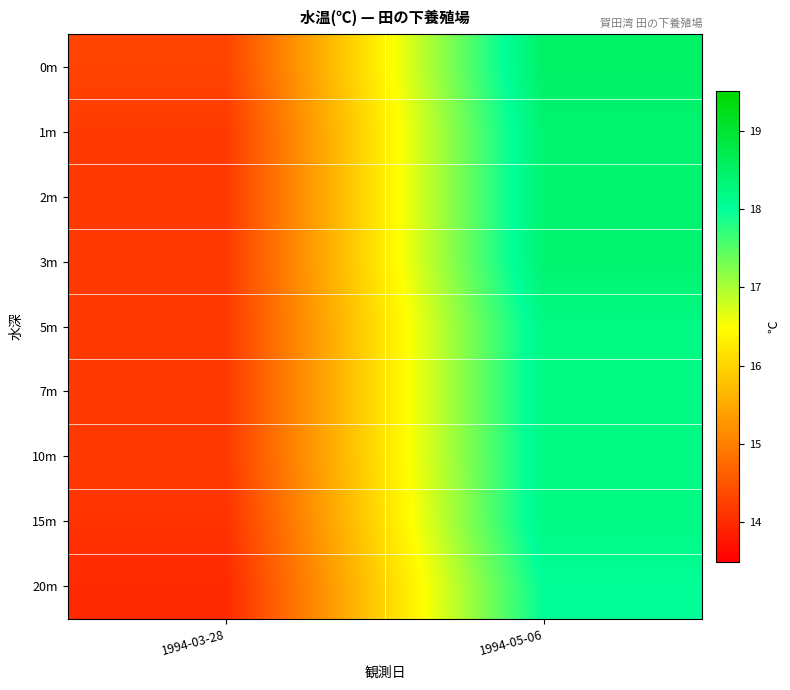

Which series has the widest spread of values?

0m